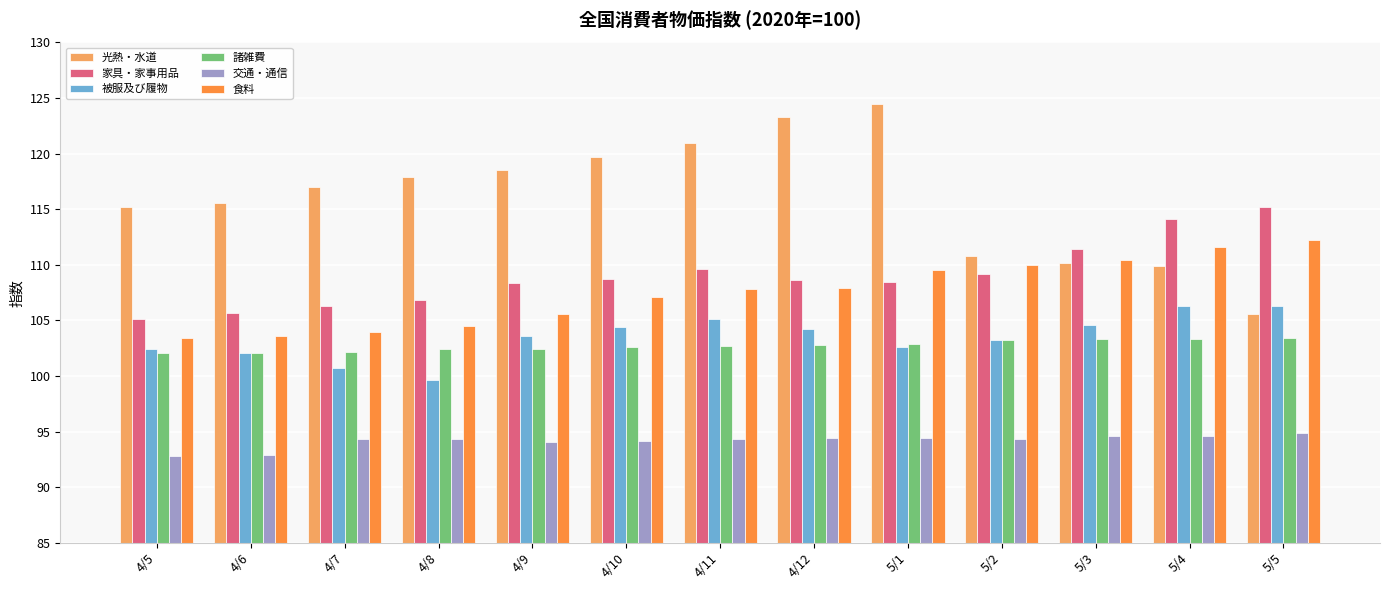

What is the difference between the highest and lowest values at 5/5?

20.3